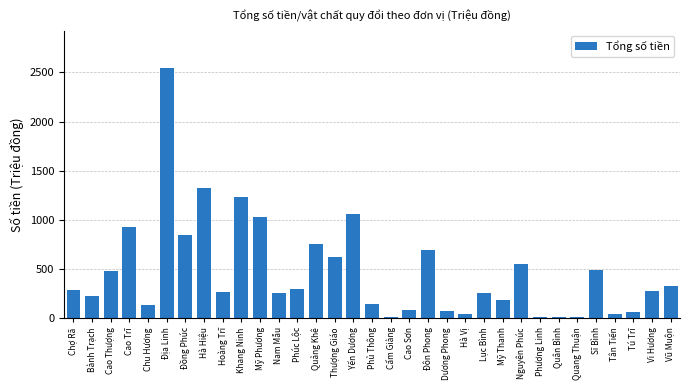

Read the value at Yến Dương.

1059